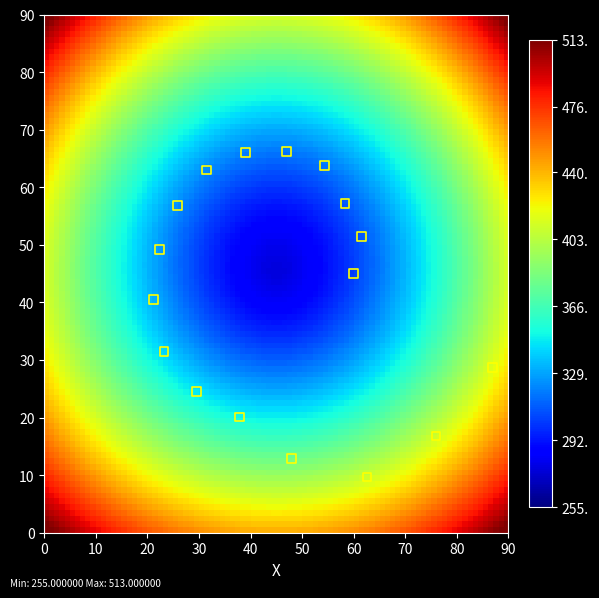

What is the range of Y values (max minus min)?

56.5